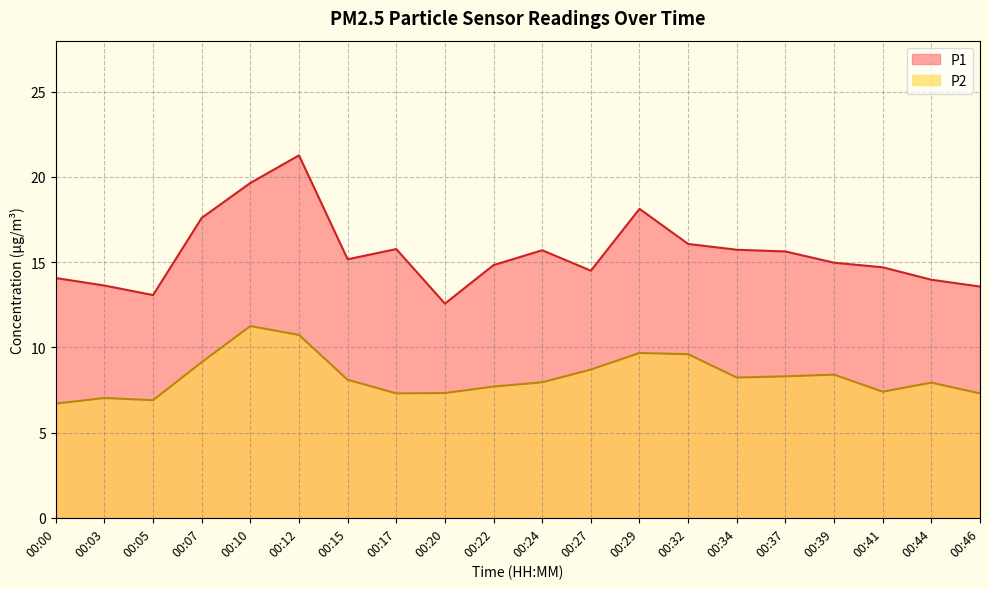

Reading right to left, transcribe all the data shown in this chart.

P1: 13.6	14.0	14.7	15.0	15.6	15.7	16.1	18.1	14.5	15.7	14.8	12.6	15.8	15.2	21.3	19.6	17.6	13.1	13.6	14.1
P2: 7.3	7.9	7.4	8.4	8.3	8.2	9.6	9.7	8.7	8.0	7.7	7.3	7.3	8.1	10.7	11.2	9.1	6.9	7.0	6.7